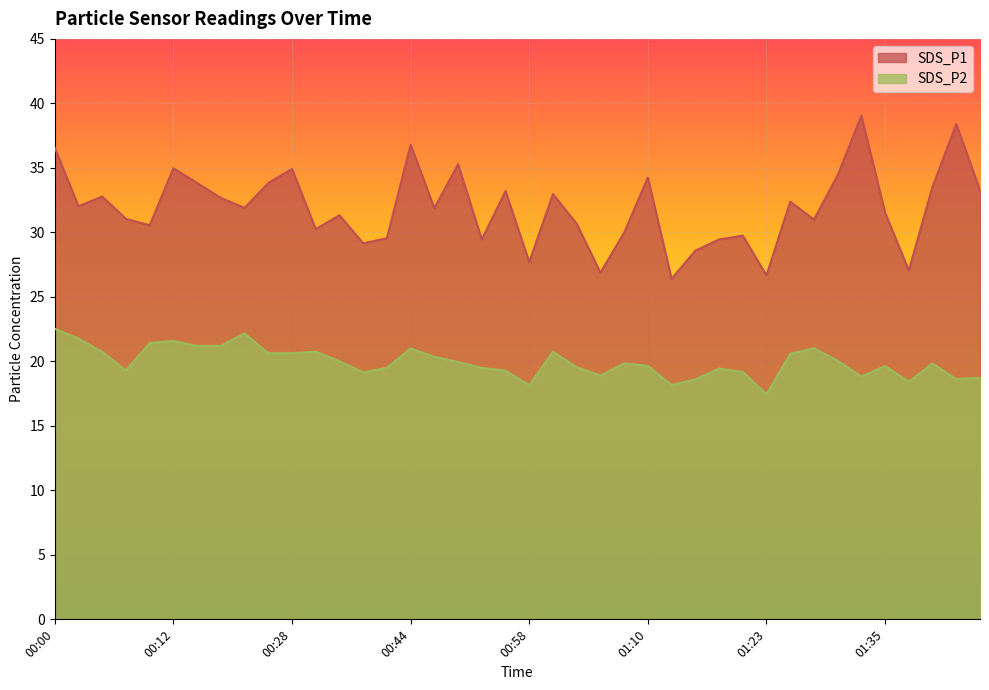

Which series has the largest range (max minus min)?

SDS_P1